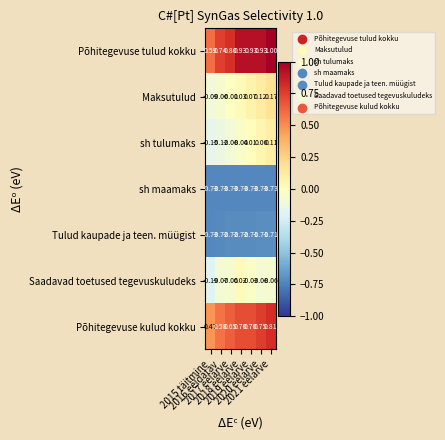

Which series has the largest total across all categories?

Põhitegevuse tulud kokku